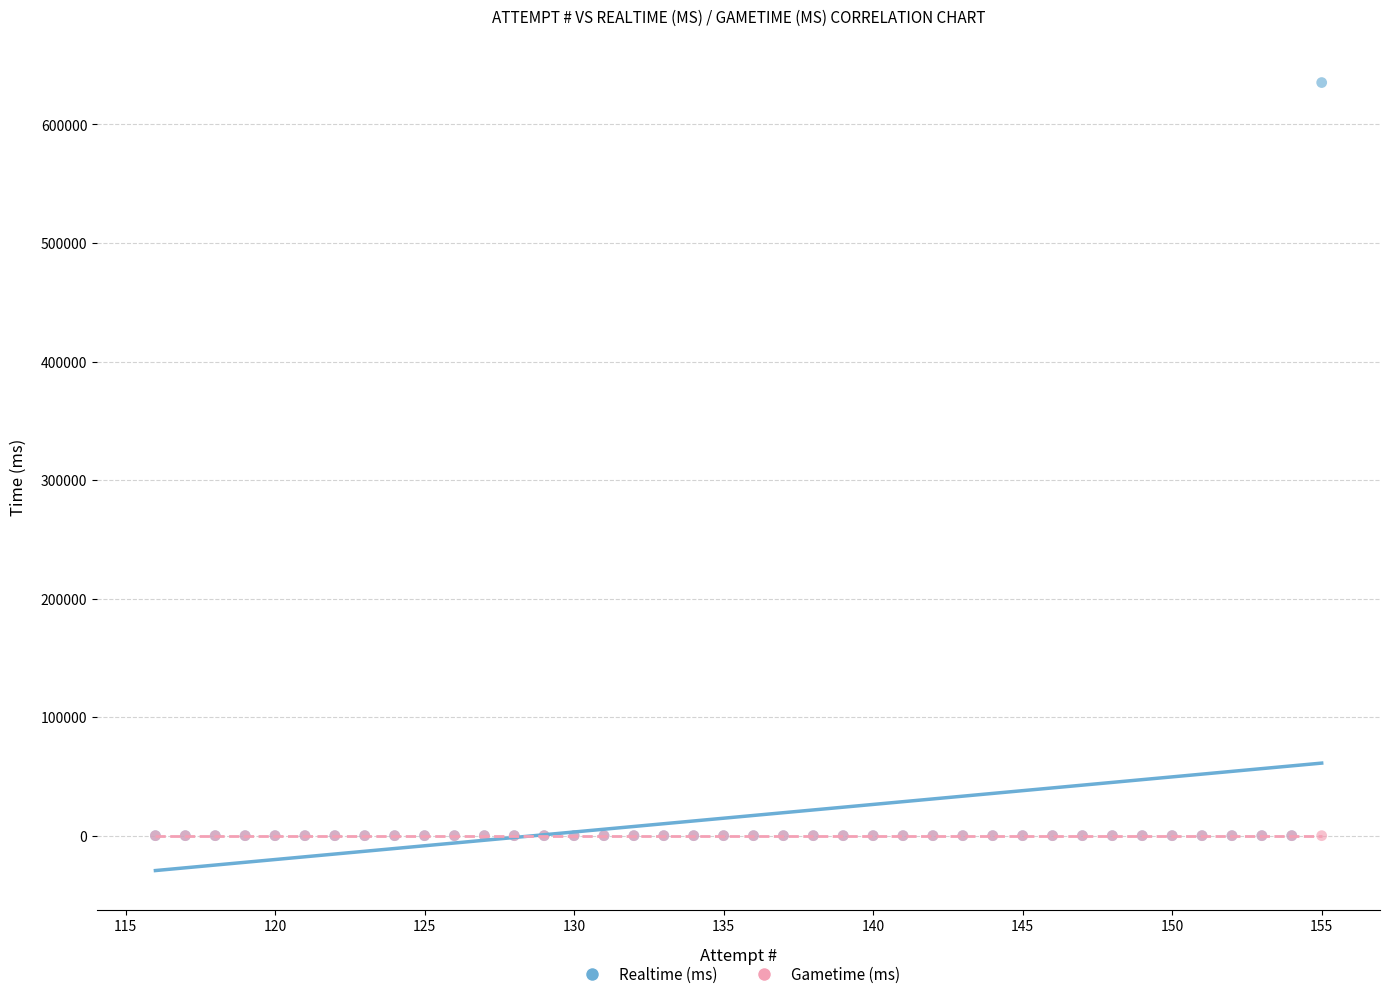

What are all the series names shown in the legend?

Realtime (ms), Gametime (ms)